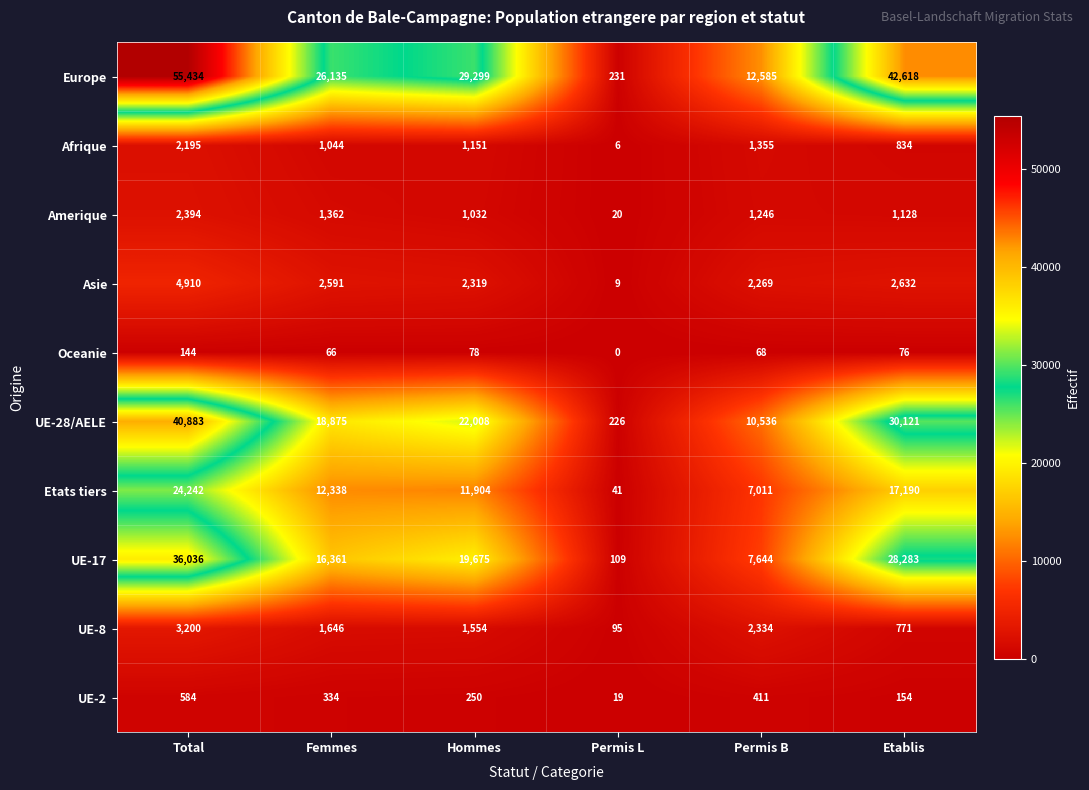

What is the difference between the UE-8 values at Permis L and Total?

3105